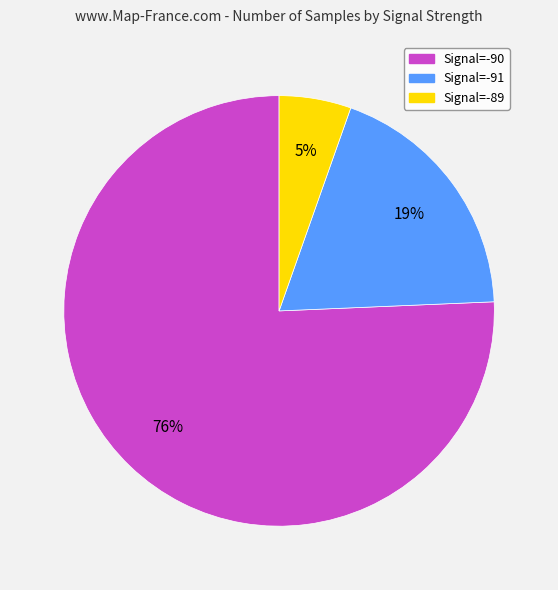

Does any single category account for the majority?

Yes